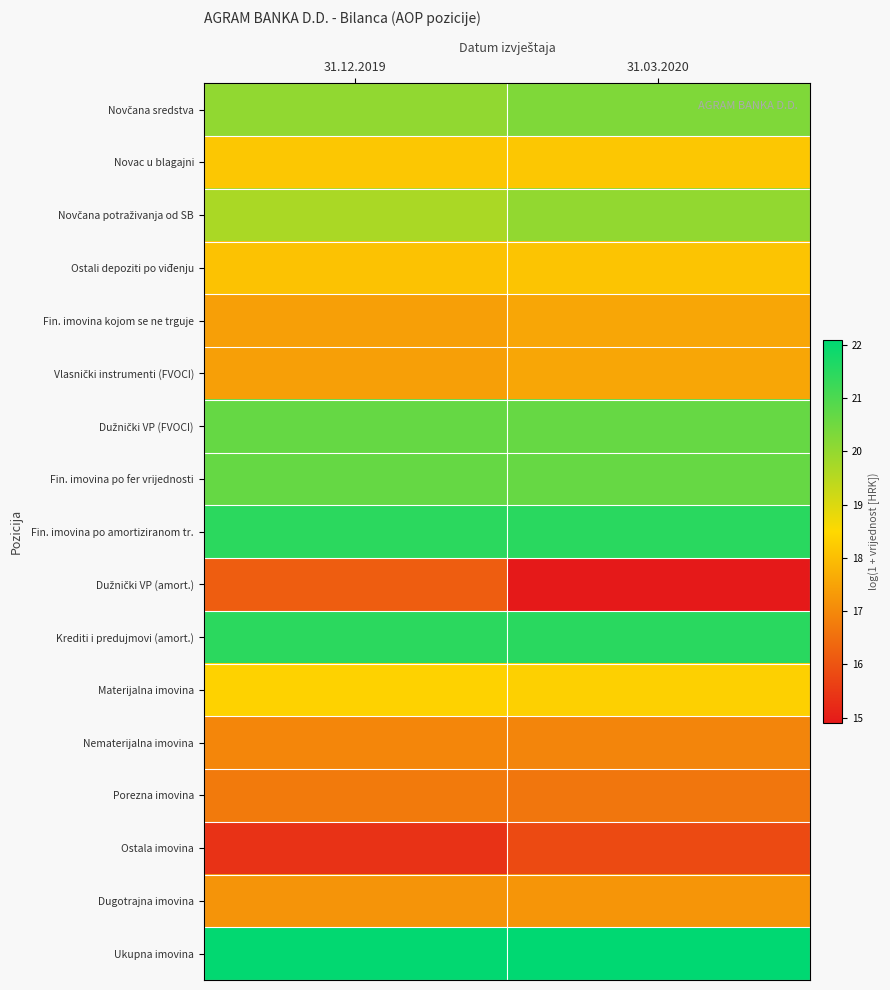

At which category is the sum across all series the highest?

31.12.2019